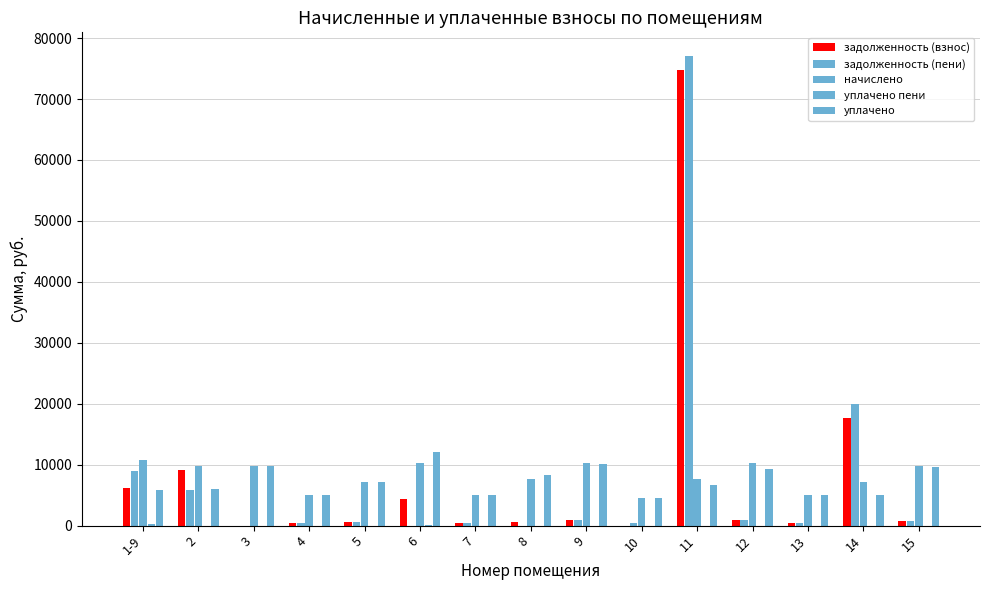

At which category does the chart reach its peak across all series?

11